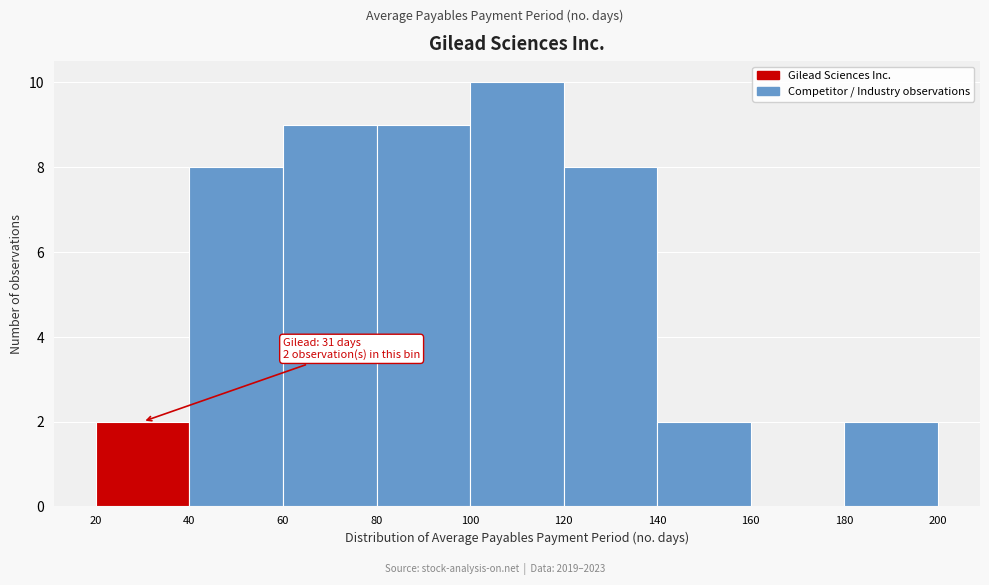

Over which range of the x-axis is the bar tallest?

100 to 120